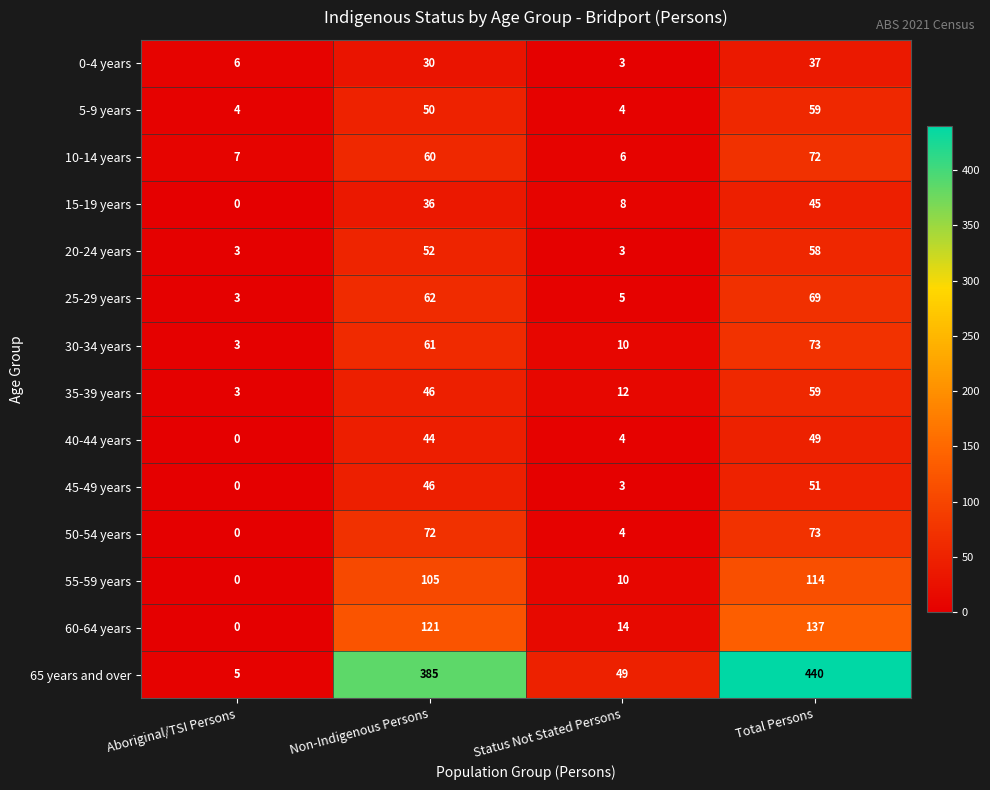

What is the spread (max minus min) of values at Status Not Stated Persons?

46